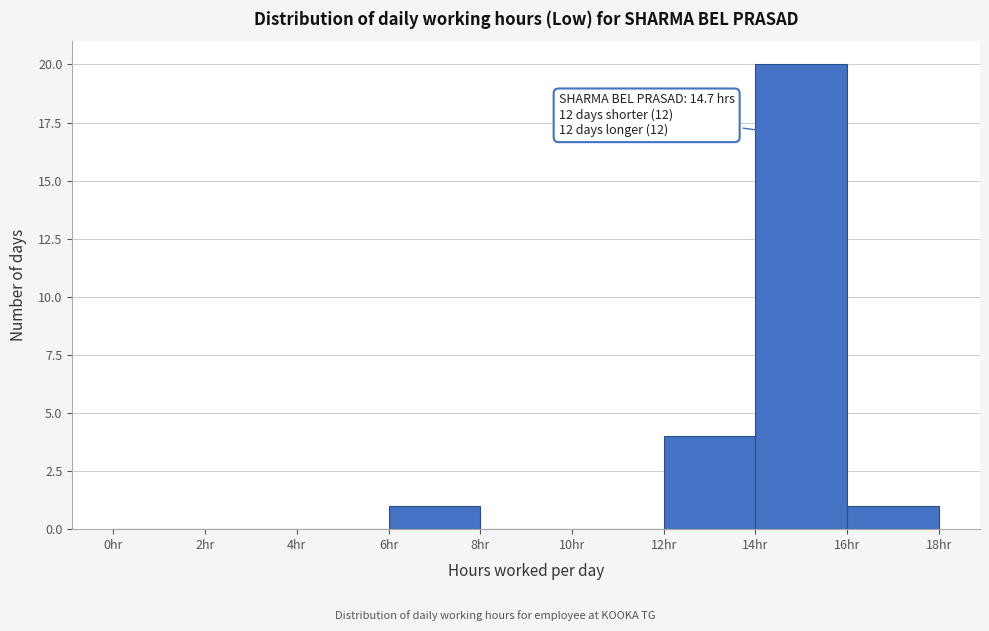

Over which range of the x-axis is the bar tallest?

14 to 16